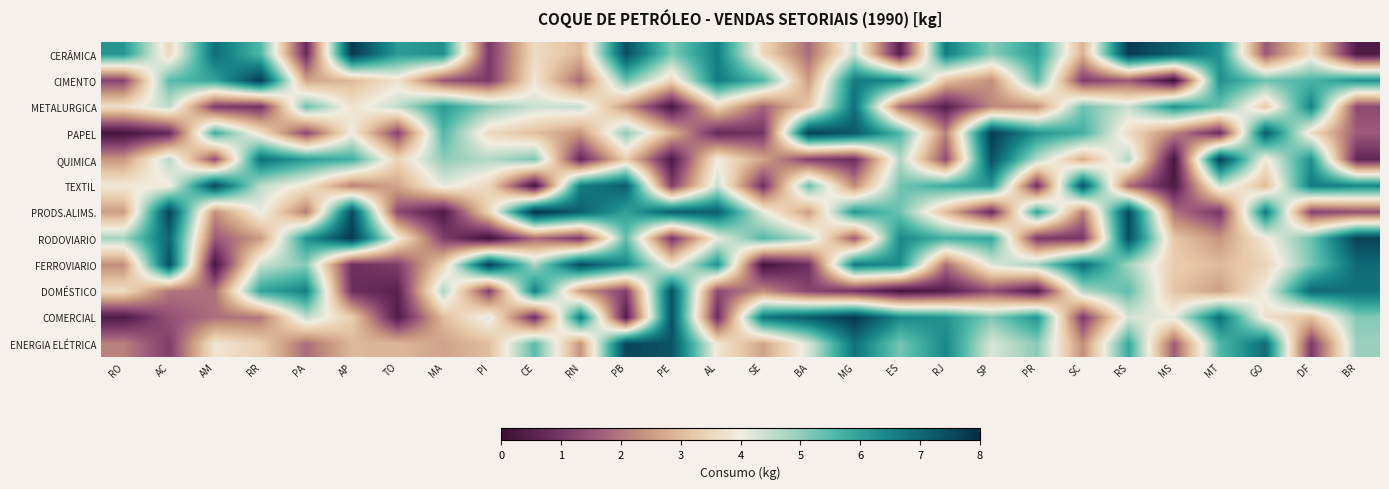

Reading left to right, extract all data points from this chart.

CERÂMICA: RO=6.2	AC=3.5	AM=6.9	RR=5.6	PA=0.8	AP=7.8	TO=6.1	MA=6.3	PI=1.0	CE=3.6	RN=3.0	PB=7.4	PE=5.2	AL=6.6	SE=3.5	BA=1.8	MG=4.4	ES=0.5	RJ=6.6	SP=5.1	PR=6.1	SC=2.8	RS=7.8	MS=7.1	MT=6.2	GO=1.6	DF=3.7	BR=0.4
CIMENTO: RO=1.2	AC=5.5	AM=6.0	RR=7.7	PA=2.6	AP=3.0	TO=3.8	MA=1.5	PI=1.0	CE=3.8	RN=1.8	PB=5.4	PE=3.5	AL=6.7	SE=5.6	BA=2.5	MG=6.7	ES=6.4	RJ=3.1	SP=2.3	PR=5.5	SC=1.1	RS=1.6	MS=0.1	MT=6.3	GO=5.3	DF=5.6	BR=6.2
METALURGICA: RO=3.7	AC=4.5	AM=1.1	RR=0.9	PA=5.3	AP=3.8	TO=4.5	MA=6.1	PI=5.1	CE=4.4	RN=4.5	PB=2.4	PE=0.2	AL=3.5	SE=1.7	BA=3.3	MG=6.8	ES=1.9	RJ=0.5	SP=2.3	PR=2.3	SC=5.3	RS=4.5	MS=6.3	MT=5.3	GO=3.3	DF=6.5	BR=1.3
PAPEL: RO=0.2	AC=0.7	AM=5.8	RR=3.7	PA=1.3	AP=4.0	TO=1.2	MA=5.6	PI=3.6	CE=3.0	RN=2.4	PB=5.0	PE=2.9	AL=0.7	SE=0.9	BA=7.7	MG=7.3	ES=5.6	RJ=2.1	SP=7.8	PR=6.2	SC=5.7	RS=3.6	MS=2.2	MT=0.8	GO=7.2	DF=3.6	BR=1.6
QUIMICA: RO=2.4	AC=4.6	AM=1.4	RR=6.9	PA=6.1	AP=5.8	TO=3.5	MA=5.0	PI=4.7	CE=5.2	RN=0.7	PB=3.3	PE=0.3	AL=4.0	SE=2.6	BA=1.2	MG=0.8	ES=4.7	RJ=1.4	SP=7.4	PR=4.6	SC=2.8	RS=4.7	MS=0.2	MT=7.7	GO=3.9	DF=6.3	BR=0.7
TEXTIL: RO=3.9	AC=3.9	AM=7.5	RR=4.6	PA=3.8	AP=2.1	TO=2.7	MA=4.2	PI=3.5	CE=0.2	RN=6.6	PB=7.2	PE=1.1	AL=4.4	SE=0.9	BA=5.4	MG=2.2	ES=5.3	RJ=5.8	SP=6.1	PR=0.9	SC=7.3	RS=1.8	MS=0.3	MT=4.4	GO=3.0	DF=6.6	BR=6.5
PRODS.ALIMS.: RO=2.5	AC=7.6	AM=2.3	RR=4.1	PA=2.0	AP=7.5	TO=1.3	MA=0.4	PI=3.5	CE=7.9	RN=7.1	PB=6.0	PE=7.1	AL=7.1	SE=4.2	BA=2.5	MG=6.2	ES=5.3	RJ=3.0	SP=0.8	PR=6.0	SC=2.1	RS=7.5	MS=1.9	MT=1.0	GO=6.6	DF=1.2	BR=1.4
RODOVIARIO: RO=4.8	AC=7.0	AM=1.6	RR=2.5	PA=6.2	AP=7.8	TO=4.0	MA=1.2	PI=0.1	CE=1.8	RN=1.1	PB=5.4	PE=1.0	AL=4.1	SE=5.6	BA=4.6	MG=1.6	ES=6.4	RJ=5.7	SP=5.9	PR=1.0	SC=1.0	RS=7.4	MS=3.2	MT=2.4	GO=3.9	DF=5.3	BR=7.6
FERROVIARIO: RO=2.3	AC=7.4	AM=0.2	RR=4.4	PA=5.1	AP=0.8	TO=1.1	MA=3.4	PI=7.7	CE=4.8	RN=7.5	PB=6.4	PE=3.7	AL=6.3	SE=0.1	BA=0.9	MG=6.6	ES=6.4	RJ=1.9	SP=4.2	PR=4.8	SC=6.9	RS=4.8	MS=3.3	MT=3.0	GO=3.4	DF=5.2	BR=6.9
DOMÉSTICO: RO=3.6	AC=2.0	AM=1.9	RR=6.0	PA=6.5	AP=0.8	TO=0.5	MA=4.8	PI=1.2	CE=6.6	RN=2.5	PB=1.2	PE=7.4	AL=1.3	SE=2.3	BA=1.2	MG=0.9	ES=0.2	RJ=0.4	SP=1.4	PR=0.4	SC=4.7	RS=5.4	MS=3.1	MT=2.5	GO=4.0	DF=7.0	BR=6.8
COMERCIAL: RO=0.3	AC=1.5	AM=1.9	RR=2.0	PA=4.6	AP=3.3	TO=0.4	MA=3.0	PI=4.2	CE=0.8	RN=6.7	PB=0.4	PE=7.4	AL=0.8	SE=6.7	BA=7.2	MG=7.8	ES=6.4	RJ=6.2	SP=5.1	PR=6.2	SC=1.1	RS=4.3	MS=4.1	MT=6.9	GO=3.7	DF=3.1	BR=5.1
ENERGIA ELÉTRICA: RO=2.1	AC=1.1	AM=3.8	RR=3.3	PA=1.9	AP=2.9	TO=2.9	MA=2.6	PI=3.0	CE=5.5	RN=2.4	PB=7.6	PE=7.3	AL=3.8	SE=2.6	BA=4.3	MG=6.8	ES=5.2	RJ=6.4	SP=4.3	PR=5.1	SC=2.3	RS=5.9	MS=1.6	MT=5.6	GO=6.9	DF=1.1	BR=4.9